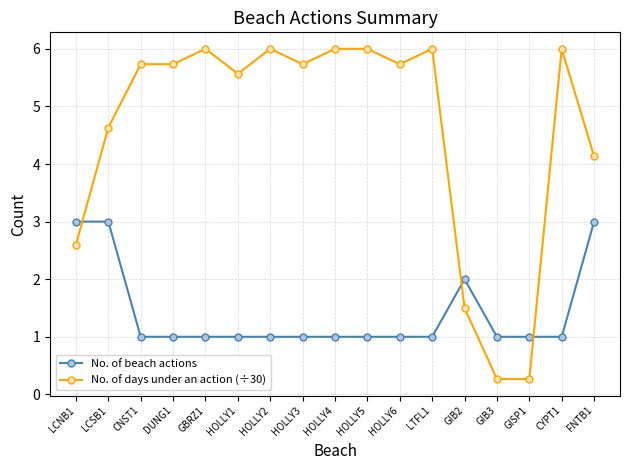

True or false: No. of beach actions has more than 0 points higher than both neighbors.

True